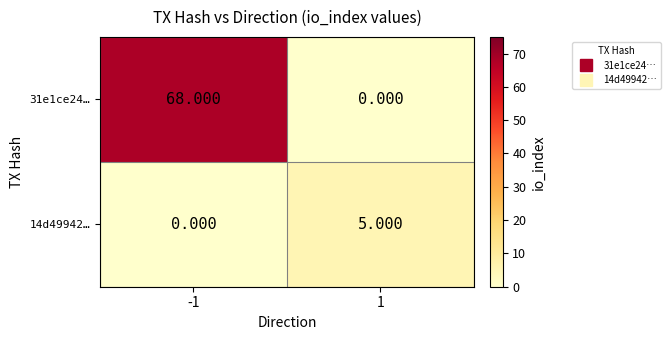

Which series has the largest total across all categories?

31e1ce24…